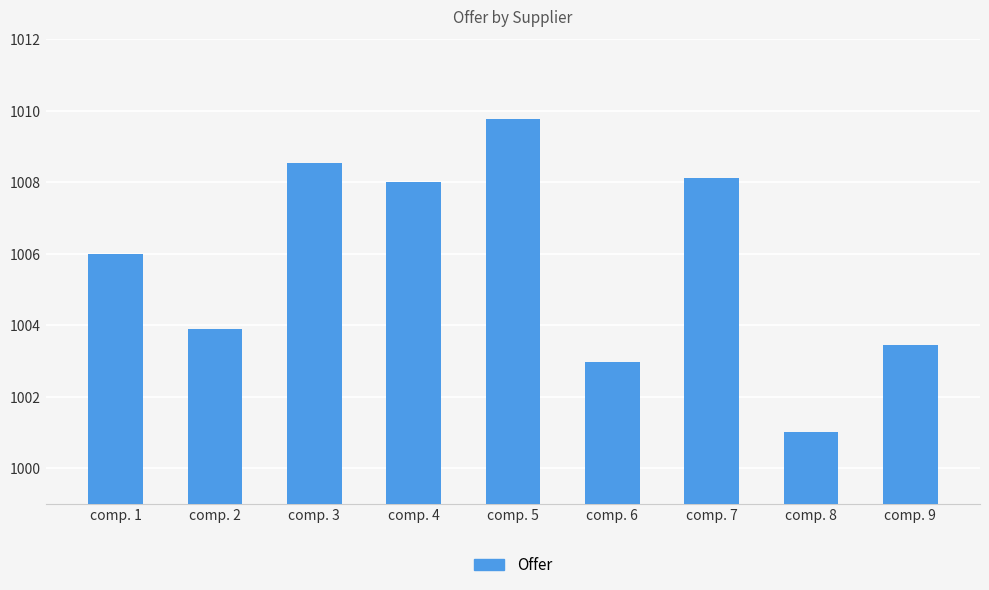

What is the difference between the maximum and minimum values?

8.8